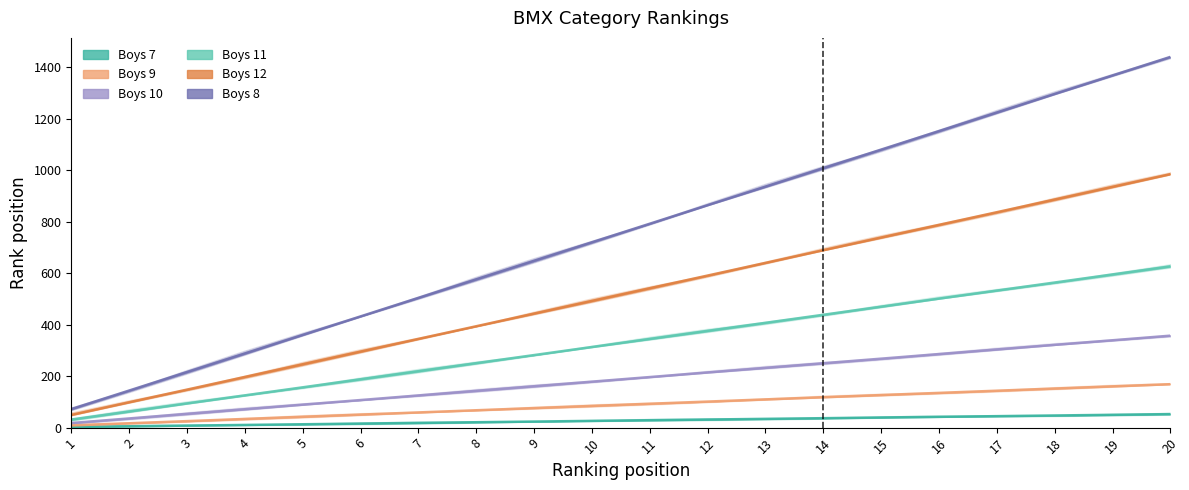

Between 20 and 15, which is larger?

20